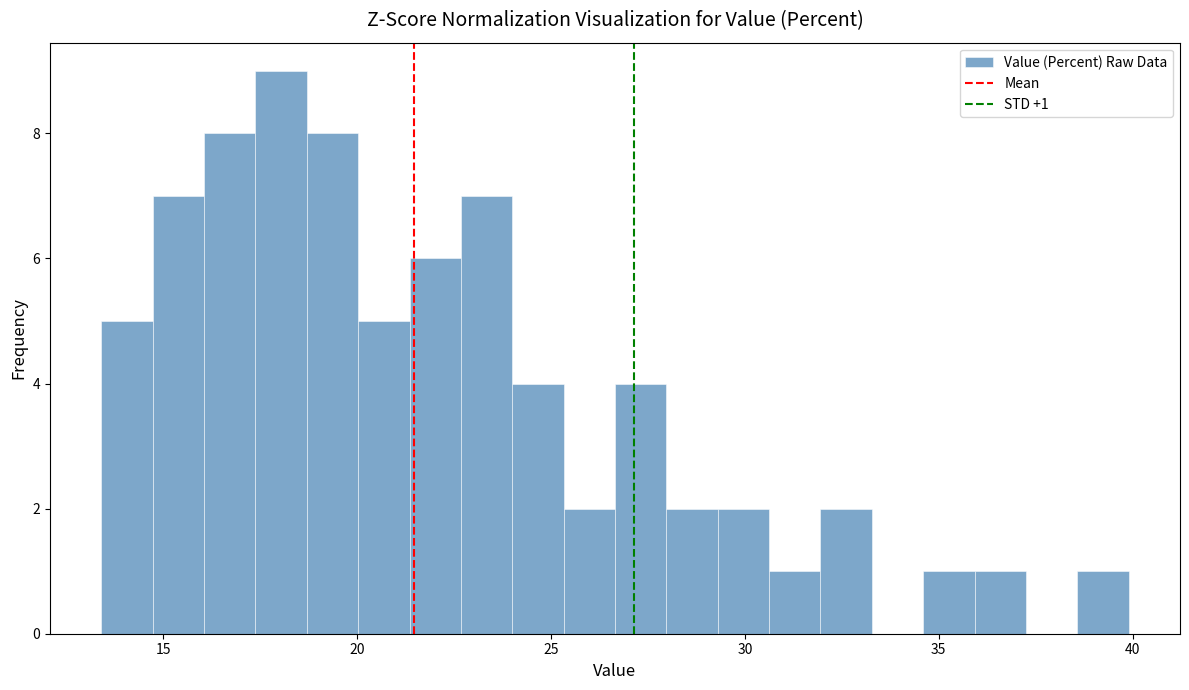

Read against the x-axis, roughly where is the centre of the tallest bar?

18.0